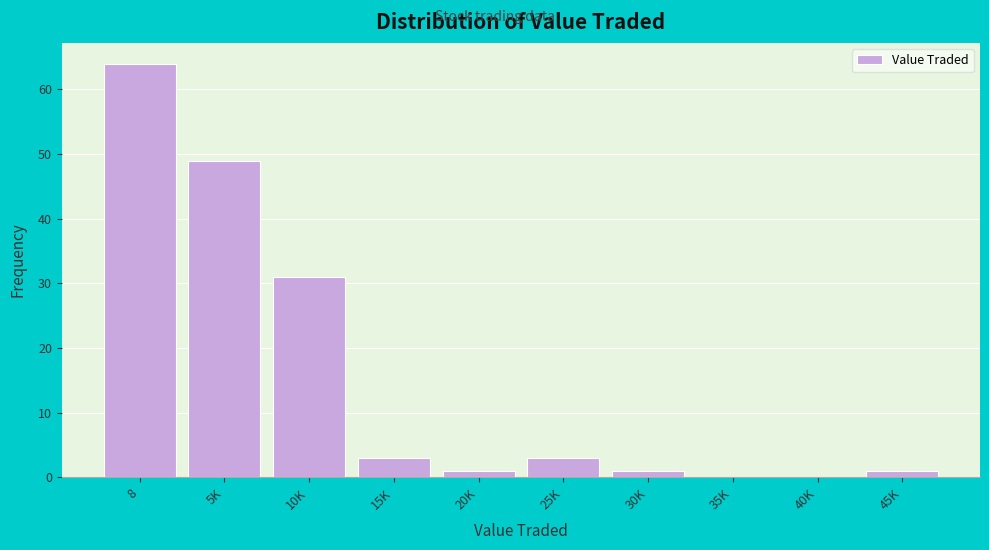

Reading left to right, list all the values displayed in this chart.

8=64	5K=49	10K=31	15K=3	20K=1	25K=3	30K=1	35K=0	40K=0	45K=1